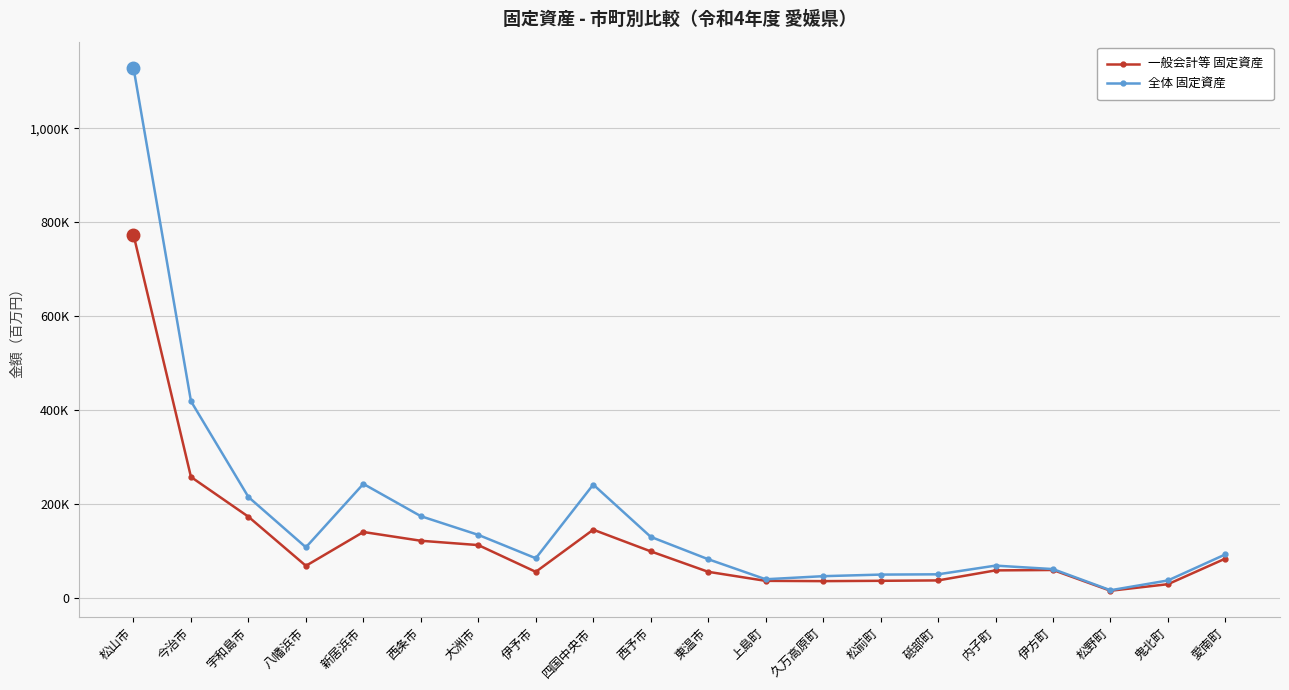

What is the difference between the 全体 固定資産 values at 新居浜市 and 松野町?

226478